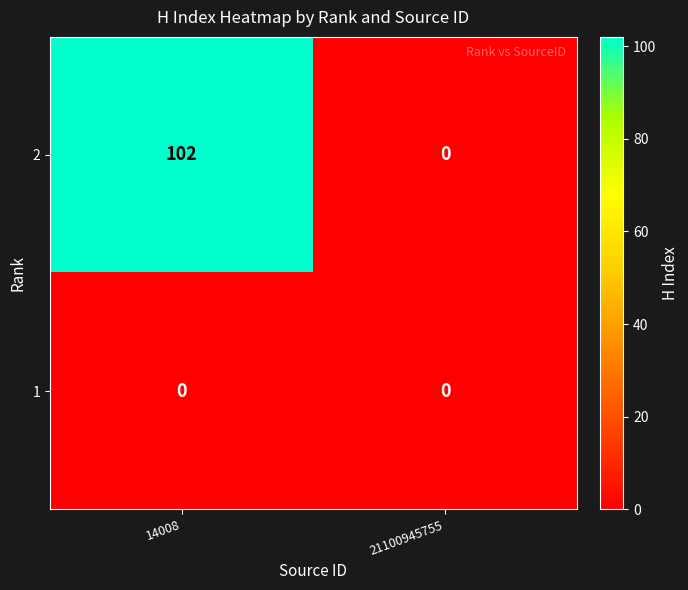

What is the maximum value shown in the chart?

102